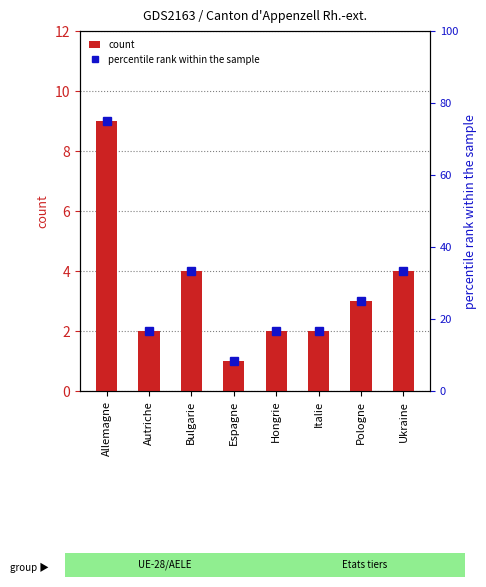

Which series has the largest total across all categories?

percentile rank within the sample